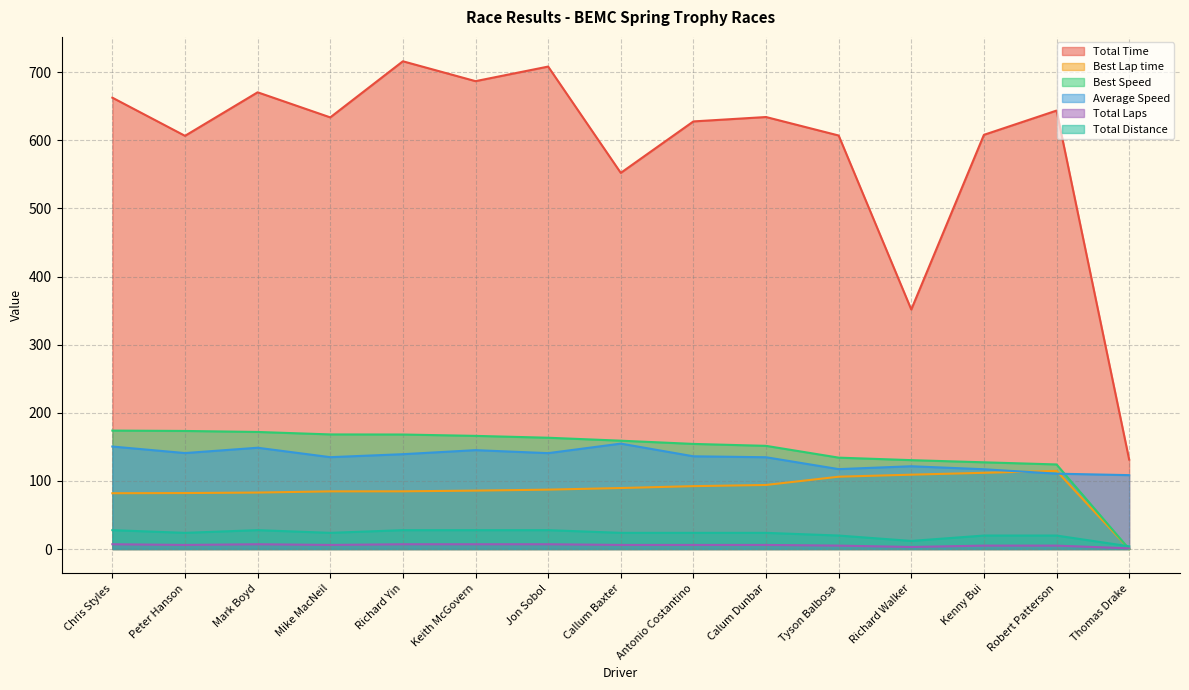

Between Calum Dunbar and Richard Walker, which is larger?

Calum Dunbar